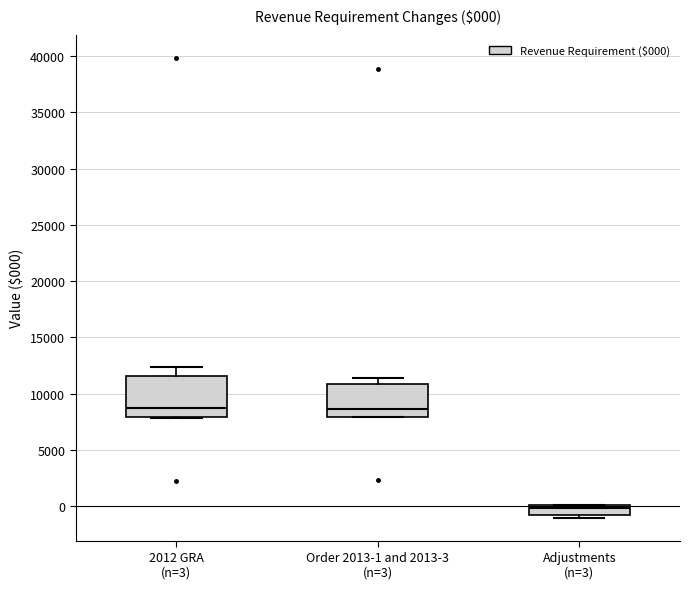

Comparing the boxes themselves (not the whiskers), which one is the tallest?

2012 GRA (n=3)